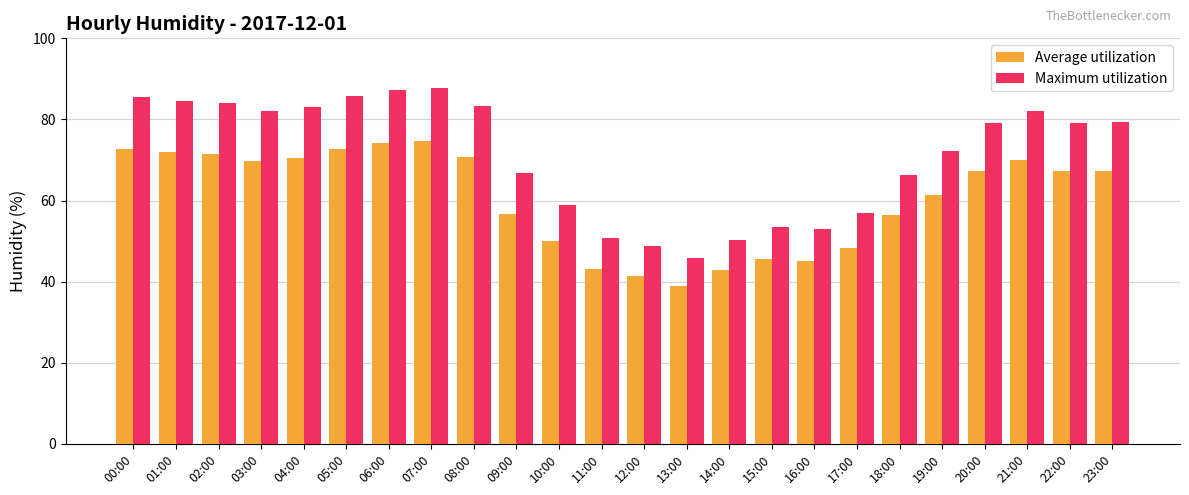

Is the value of Average utilization at 13:00 greater than the value of Maximum utilization at 06:00?

No